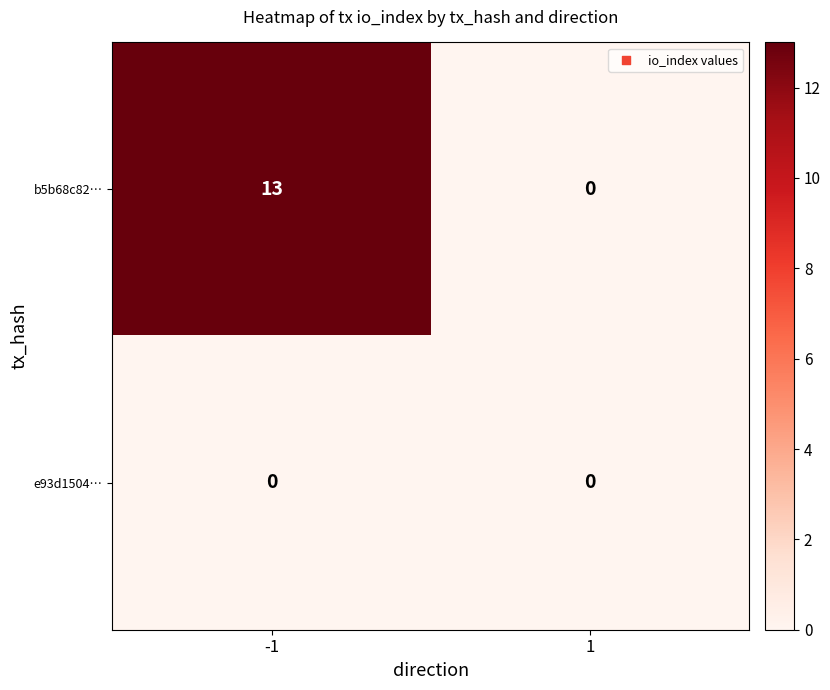

Between -1 and 1, which series saw the biggest shift?

b5b68c82…